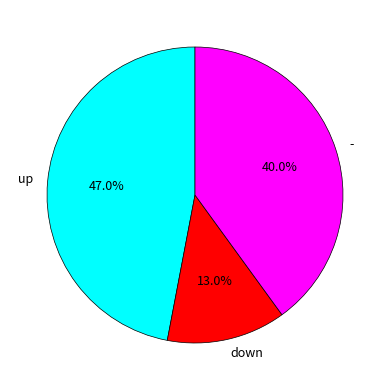

What is the ratio of the value at down to the value at up?

0.3